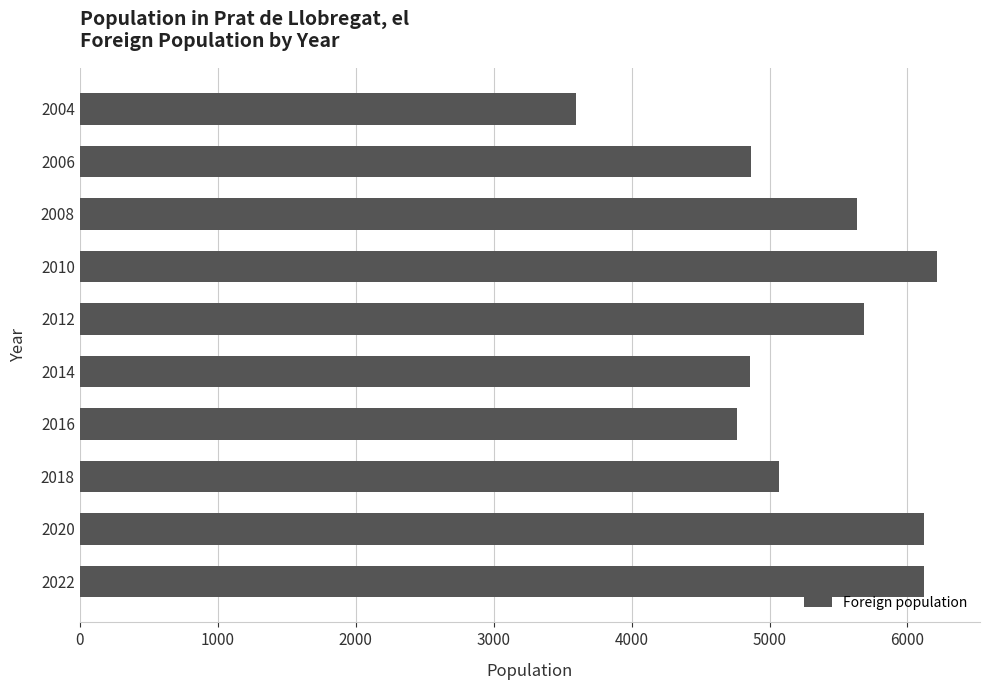

Between 2014 and 2004, which is larger?

2014